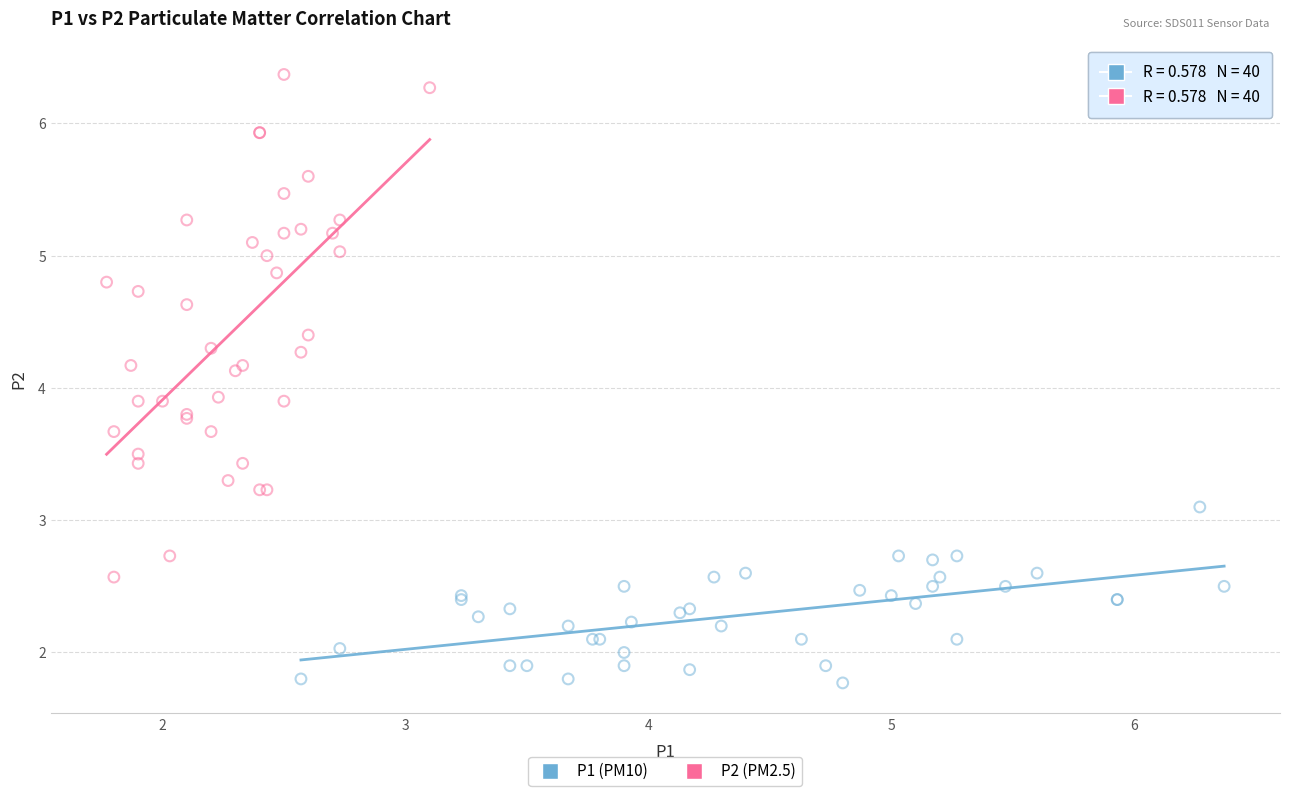

Which series reaches the minimum Y coordinate?

P1 (PM10)